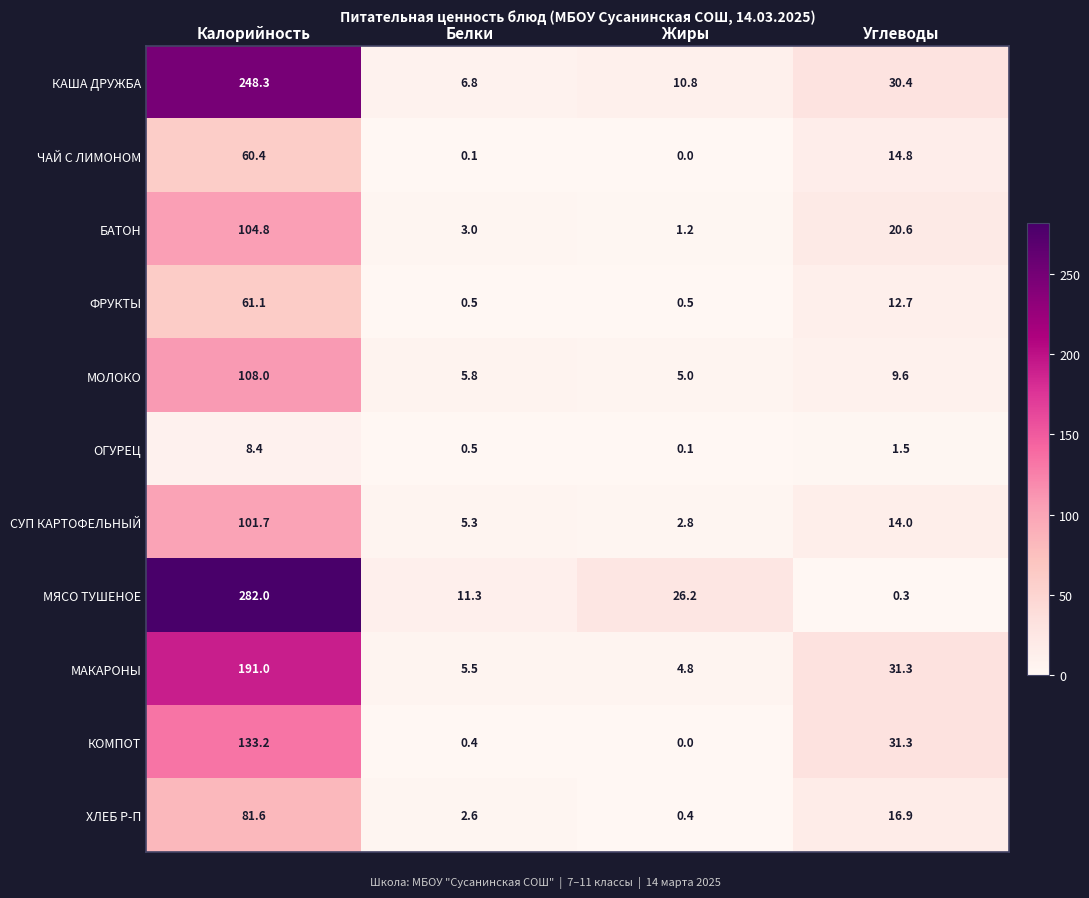

Which series has the largest total across all categories?

МЯСО ТУШЕНОЕ